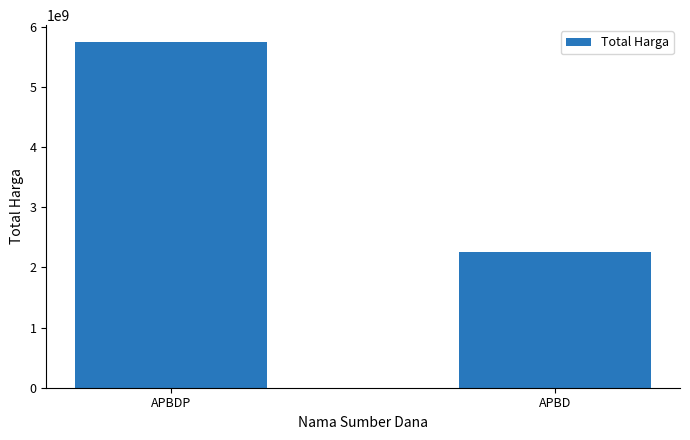

Are the bars grouped side by side (vs. stacked)?

No